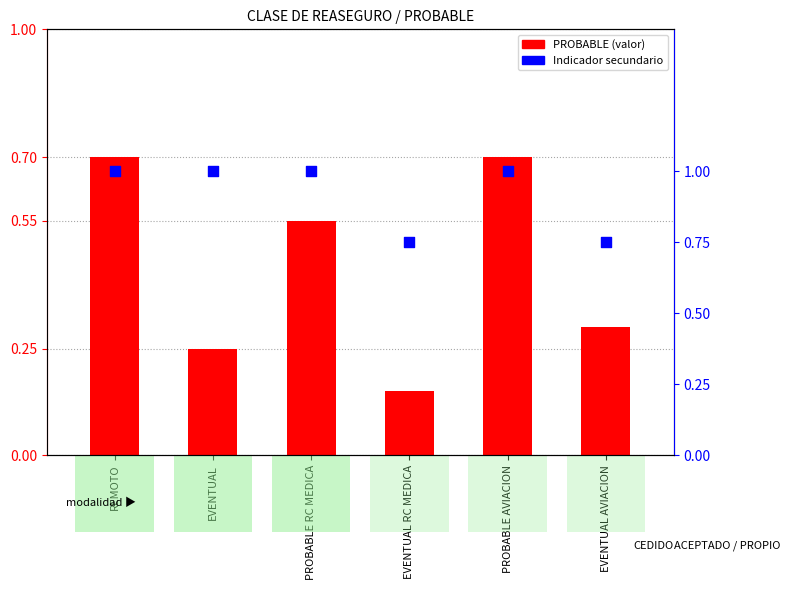

Which series has the largest total across all categories?

Indicador